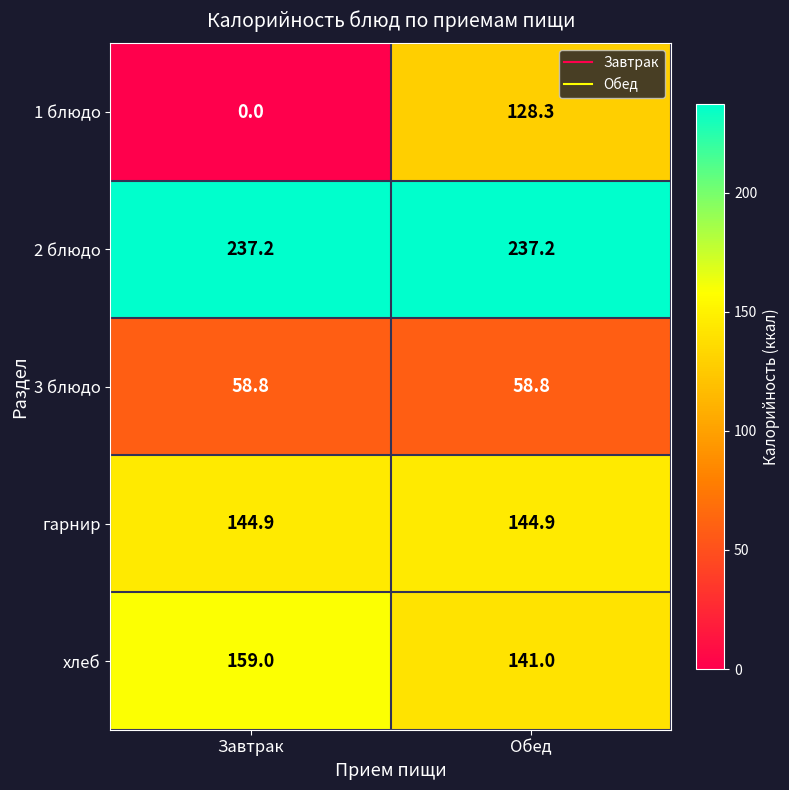

What is the greatest value displayed?

237.2